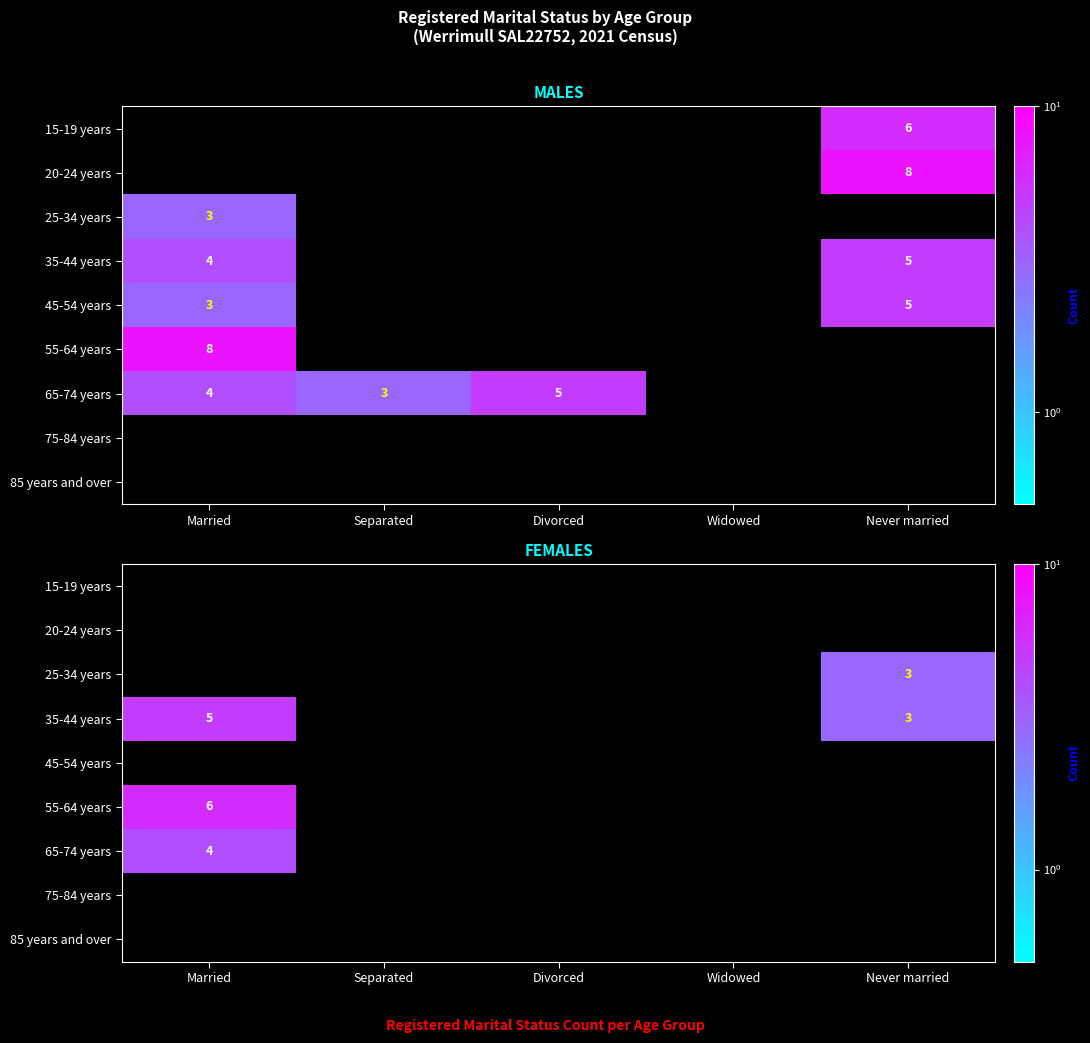

What is the difference between the highest and lowest values at Never married?

3